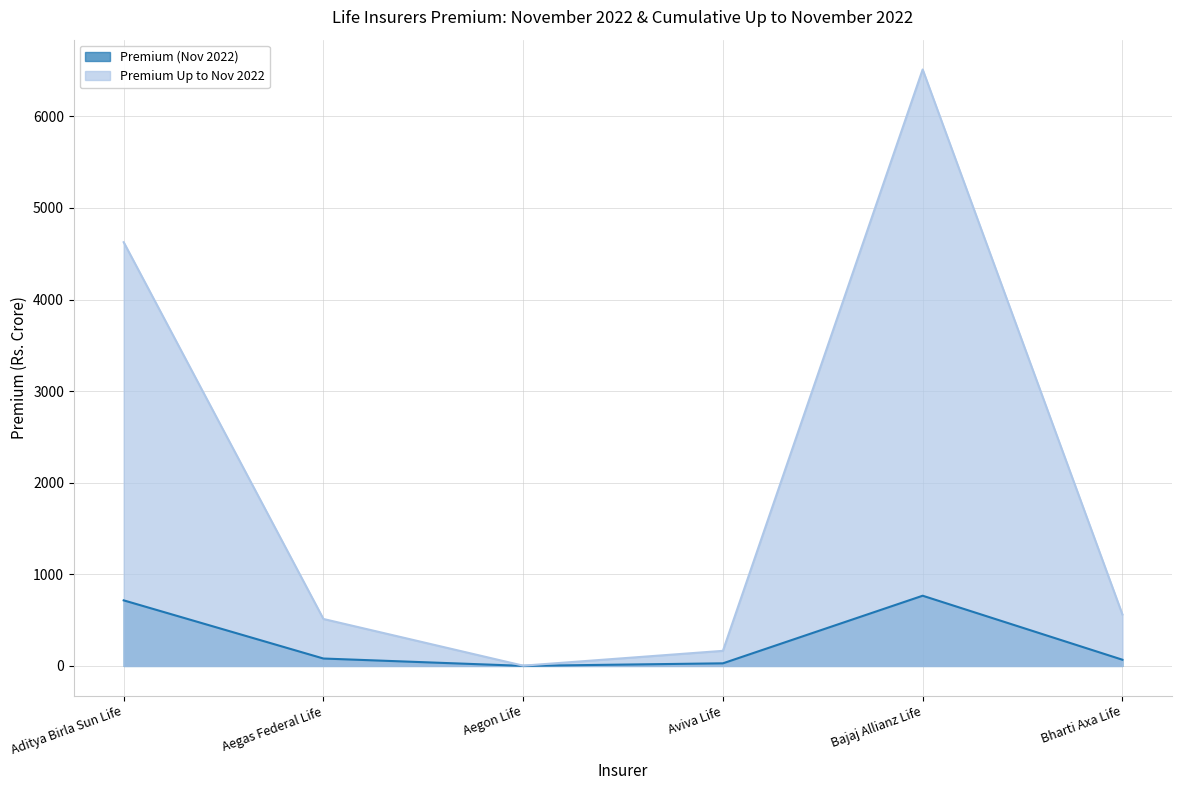

How many lines are shown in the chart?

2